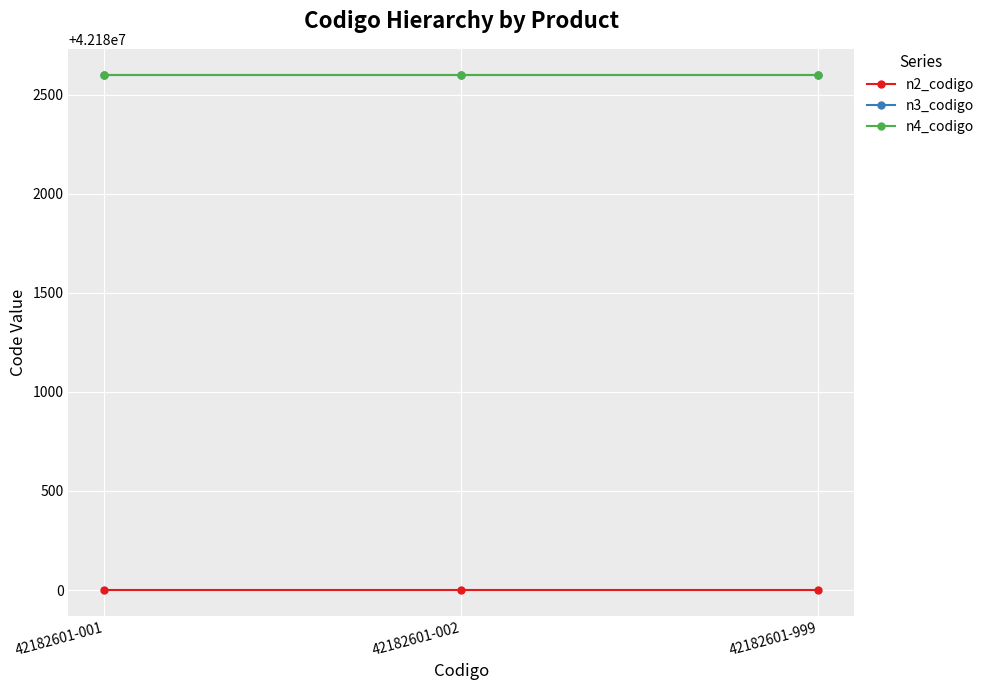

What is the spread (max minus min) of values at 42182601-999?

2601